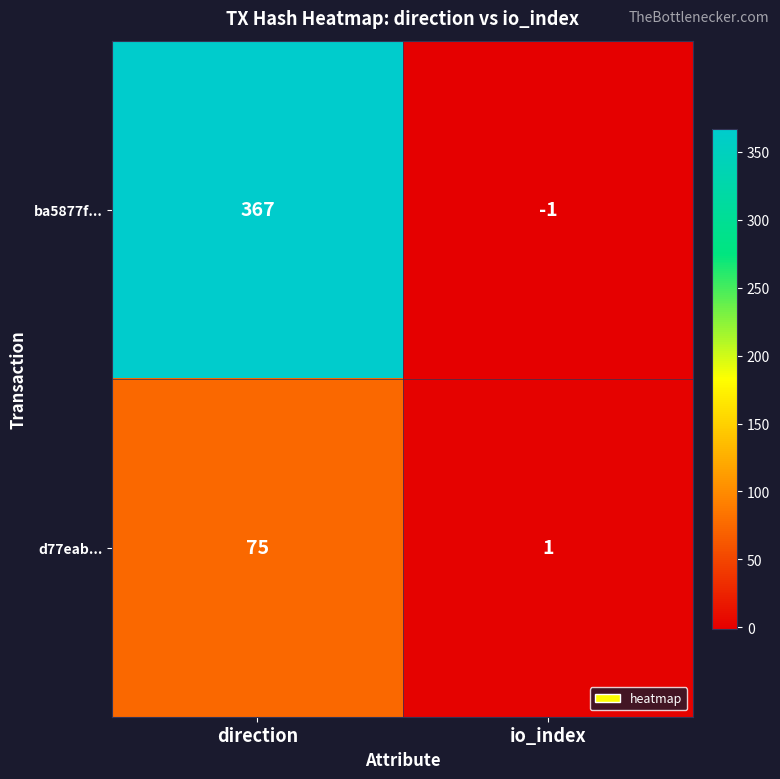

Which series has the largest range (max minus min)?

ba5877f...